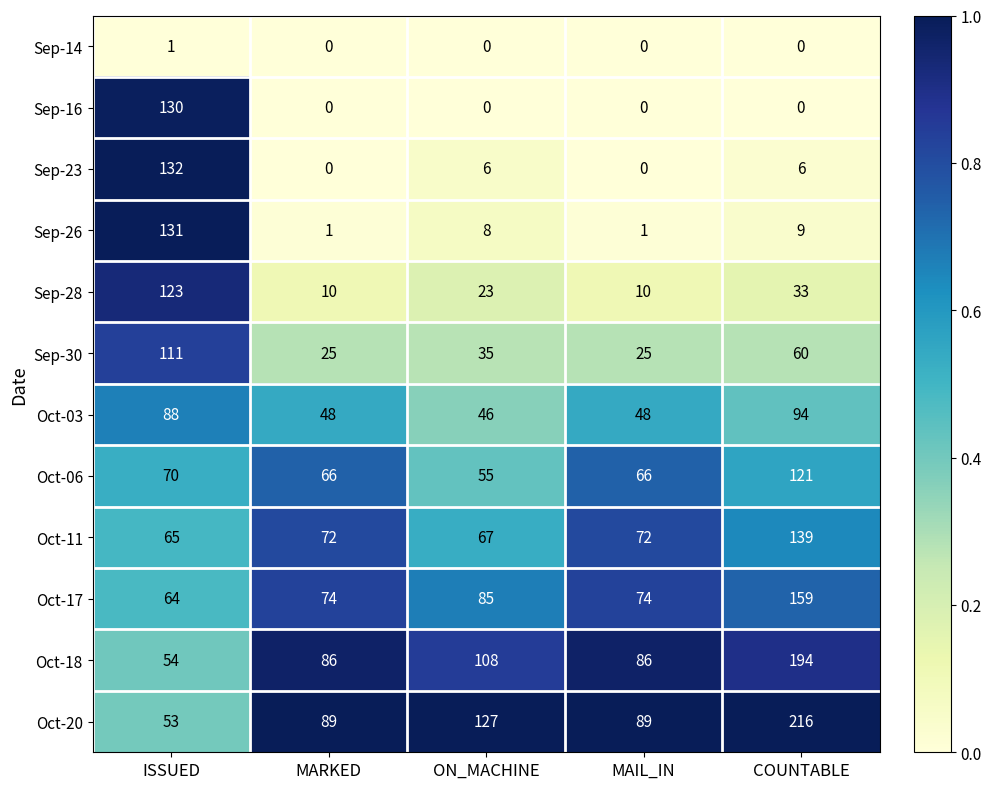

At which category is the sum across all series the highest?

COUNTABLE